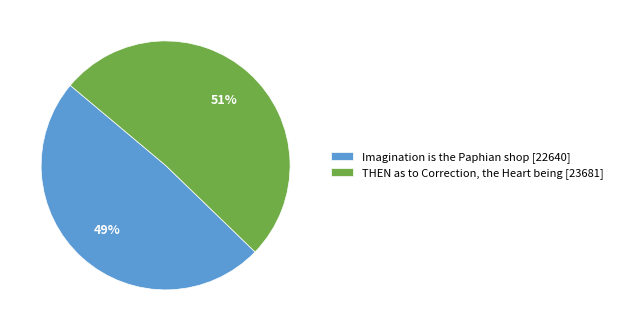

What is the smallest slice in the pie chart?

Imagination is the Paphian shop [22640]